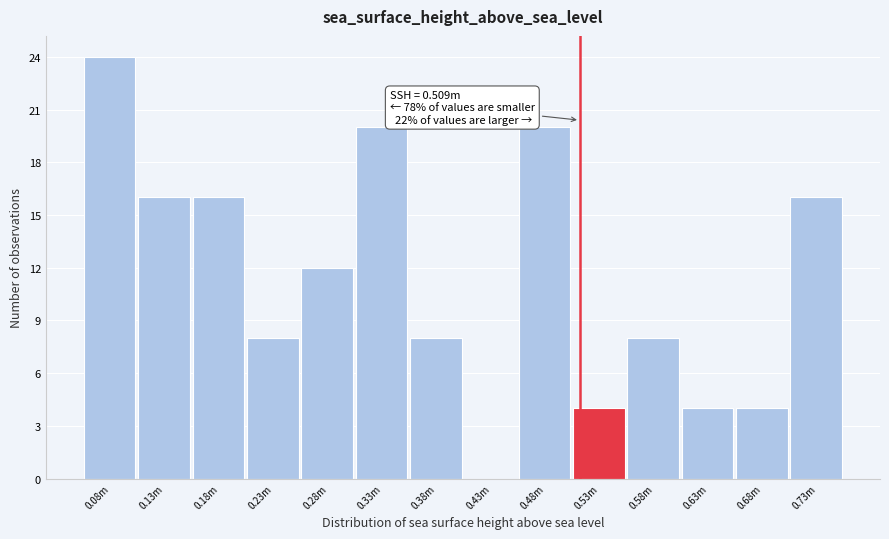

Which label corresponds to the largest value in the chart?

0.08m